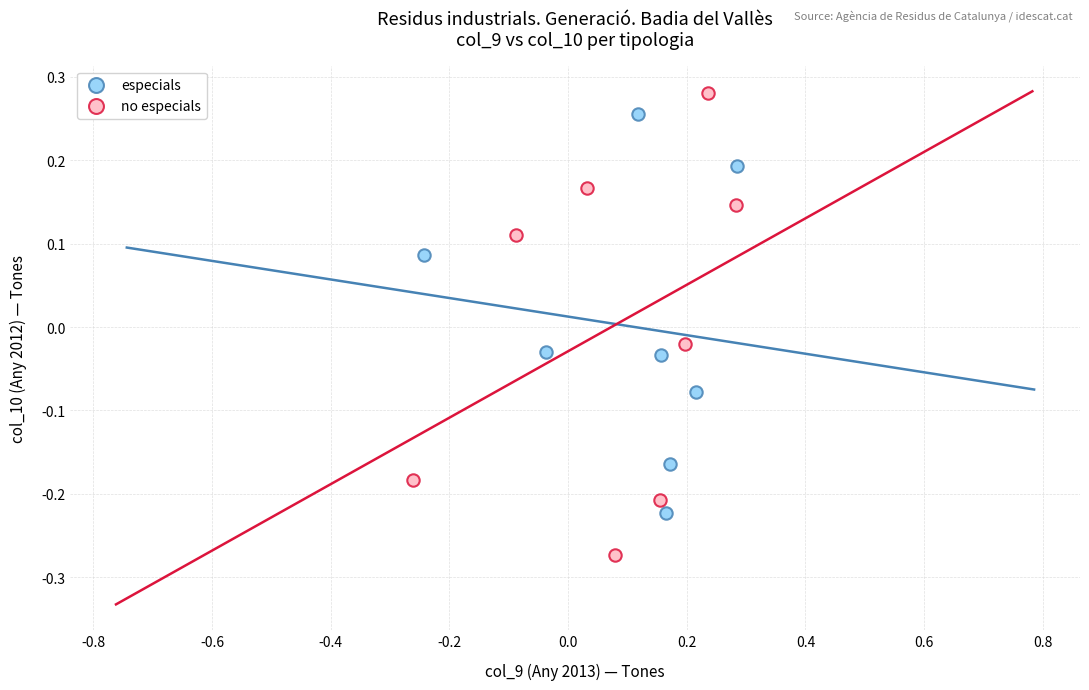

Which series contains the lowest Y value?

no especials